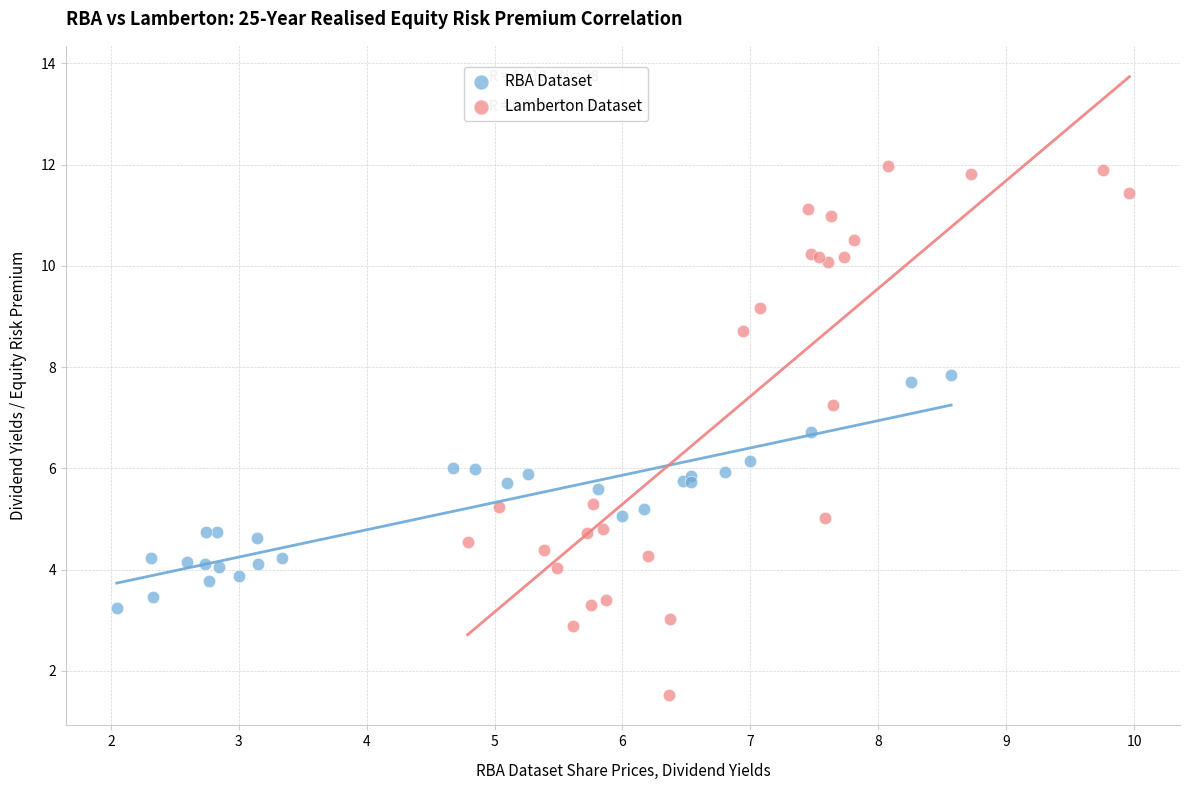

Which series reaches the maximum Y coordinate?

Lamberton Dataset